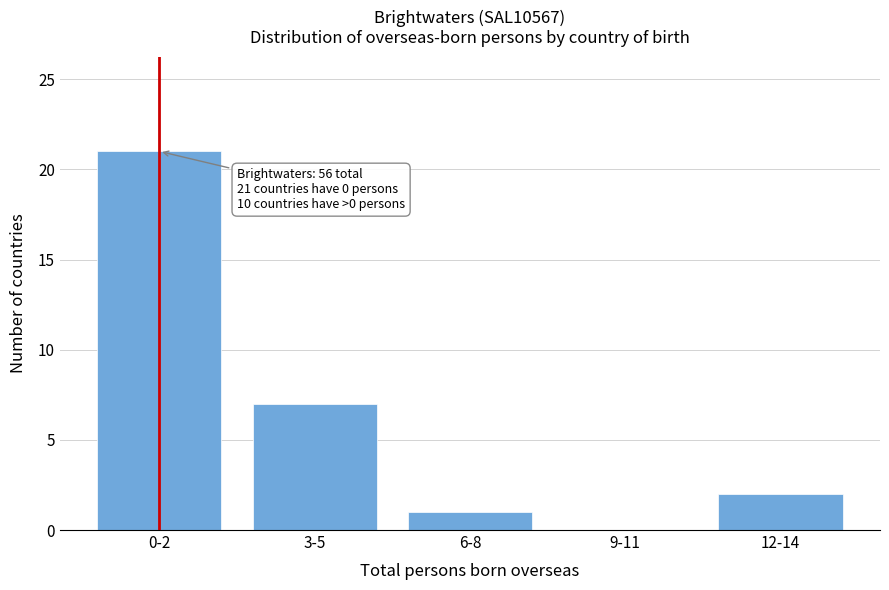

Reading left to right, extract all data points from this chart.

0-2=21	3-5=7	6-8=1	9-11=0	12-14=2